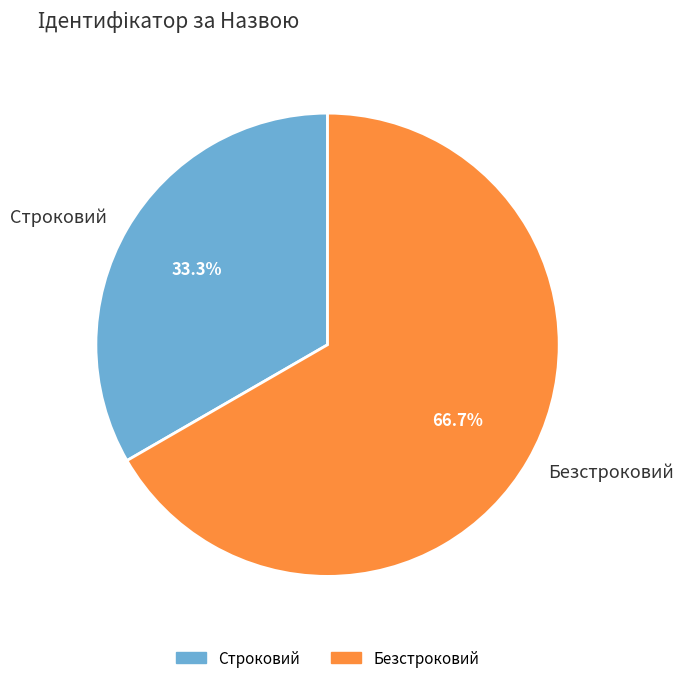

How many segments does this pie chart have?

2